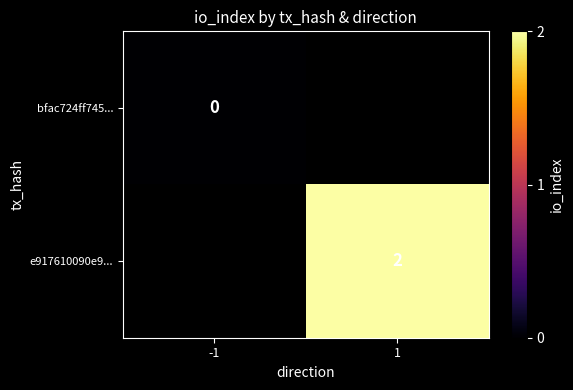

True or false: e917610090e9... has a value of 2 at 1.

True